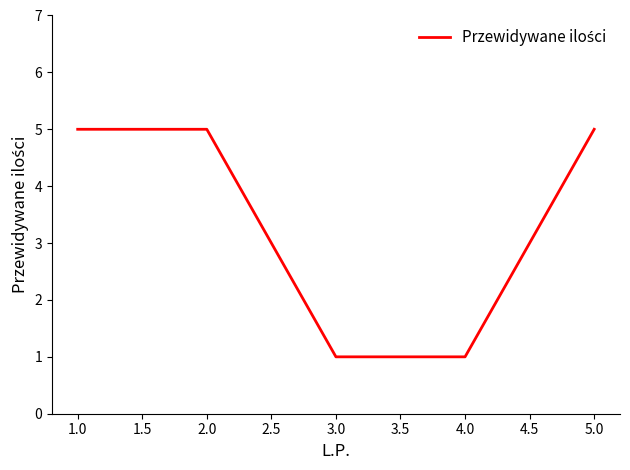

What is the maximum value shown in the chart?

5